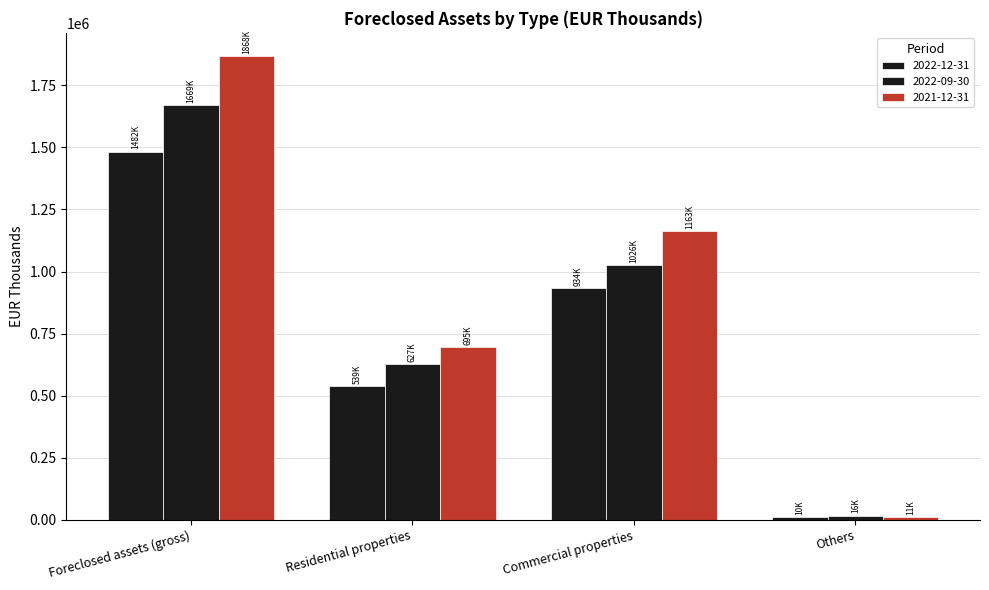

How many bars are there in total?

12